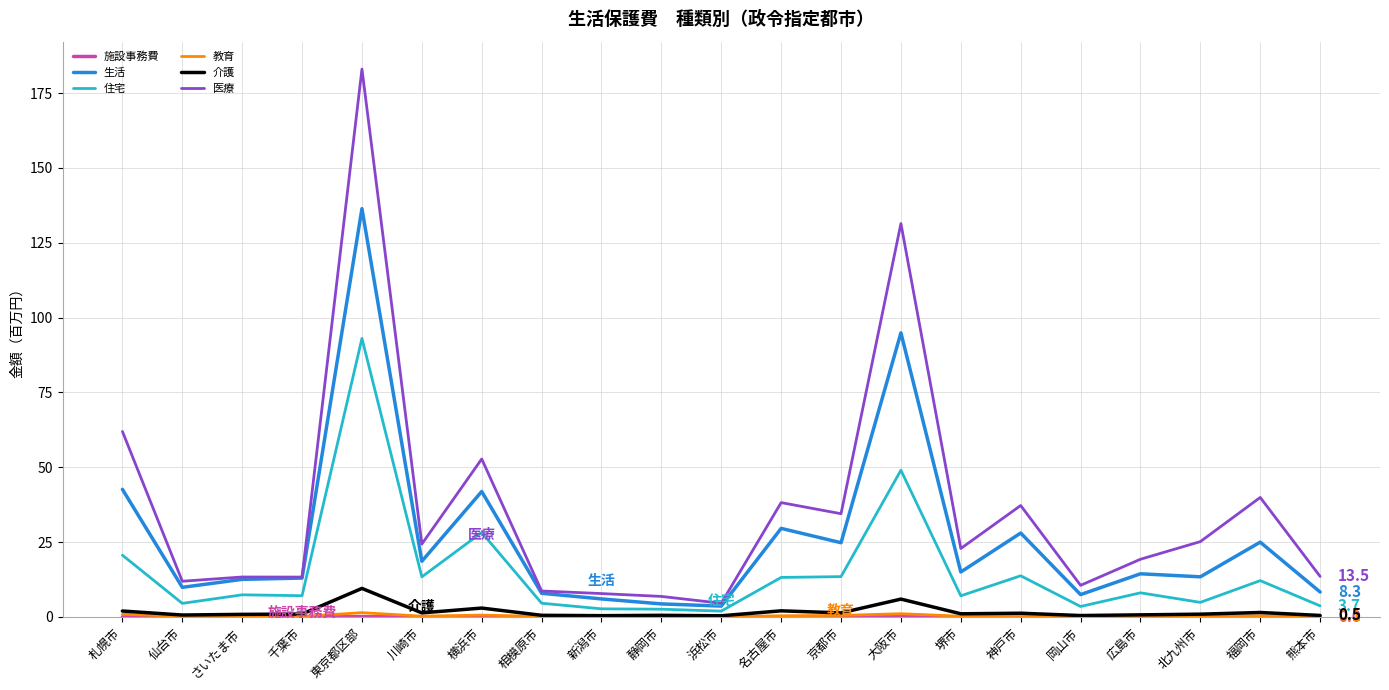

At which category does 住宅 reach its first local valley?

仙台市